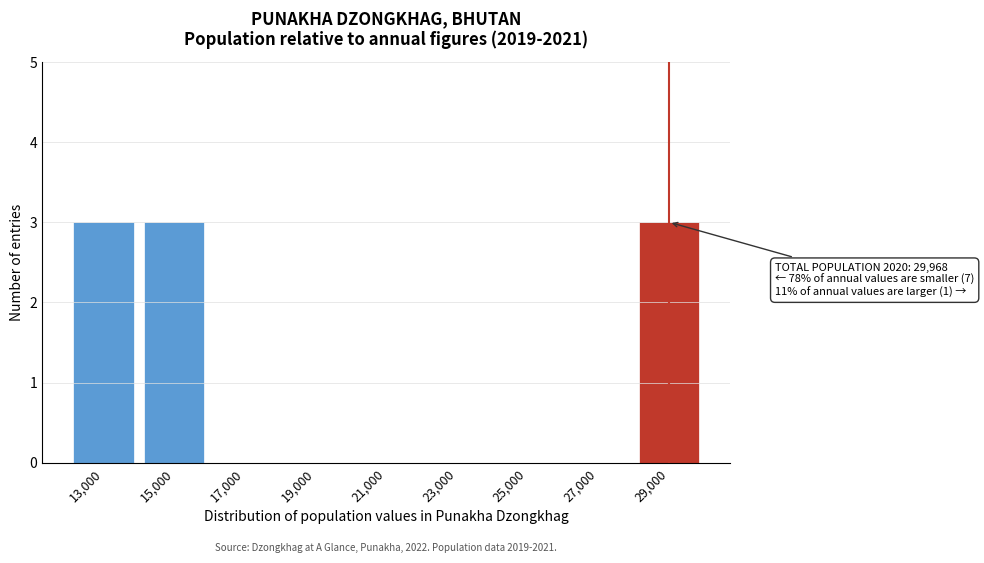

Reading left to right, transcribe all the data shown in this chart.

13,000=3	15,000=3	17,000=0	19,000=0	21,000=0	23,000=0	25,000=0	27,000=0	29,000=3